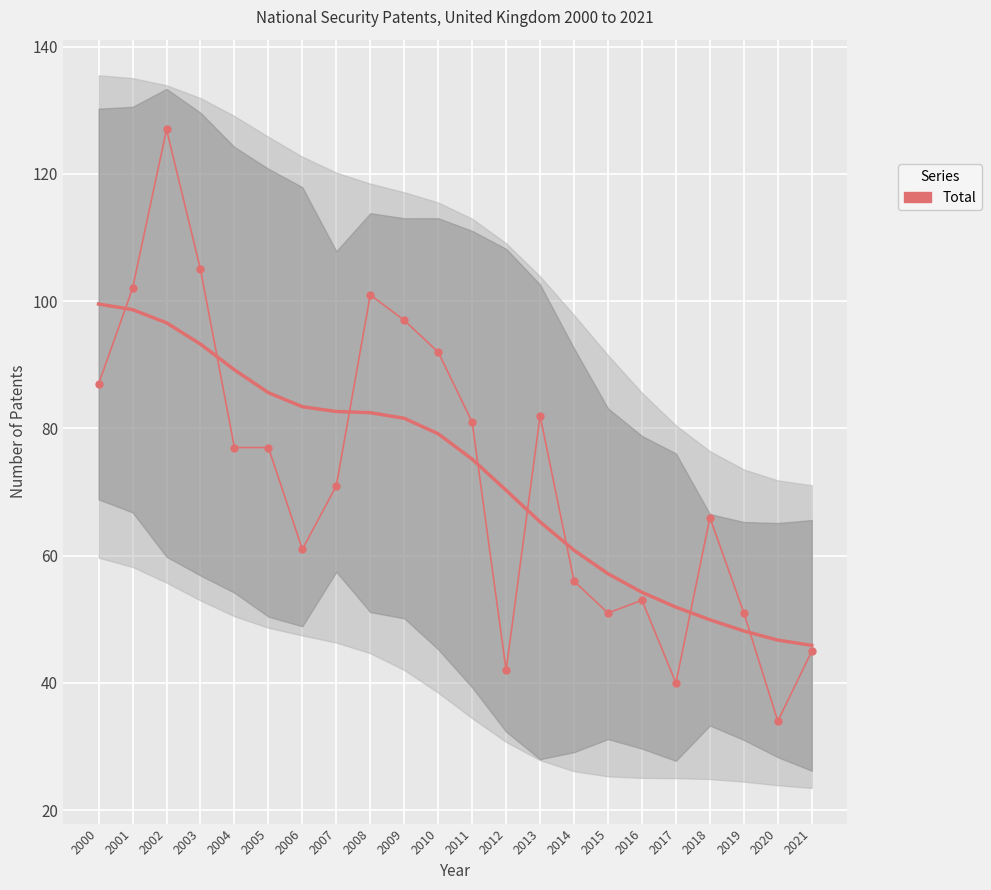

What is the value of the 8th point from the left?

71